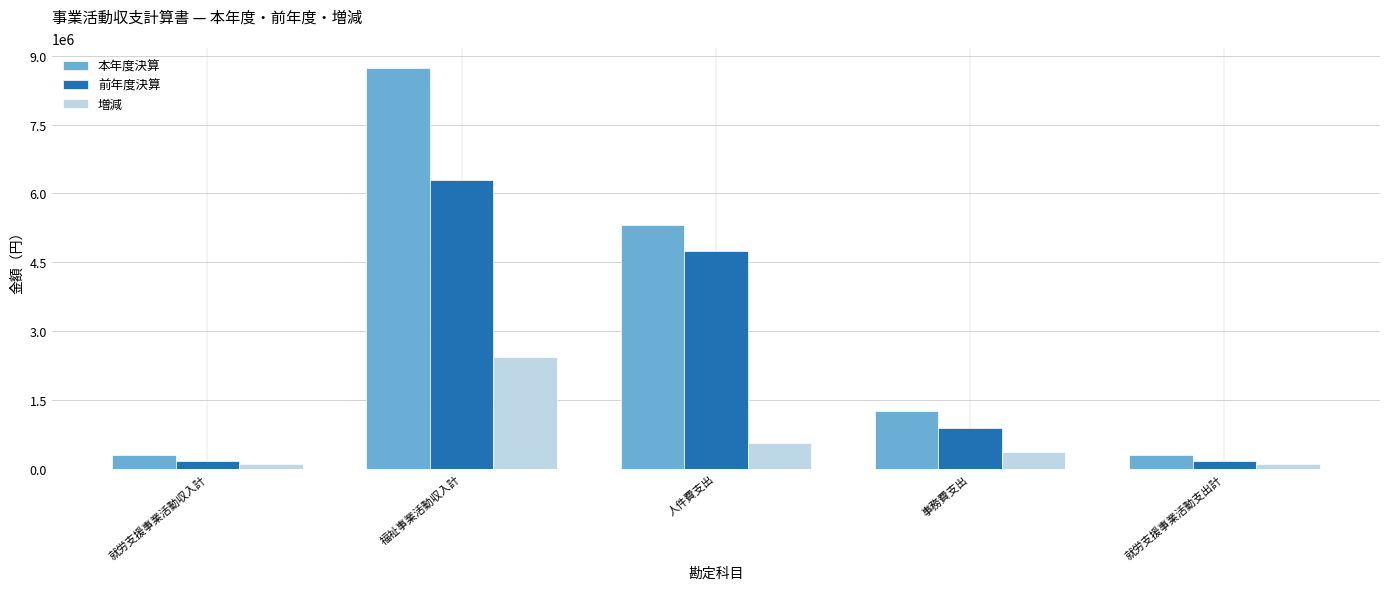

The value of 本年度決算 at 就労支援事業活動支出計 is 293780. True or false?

True